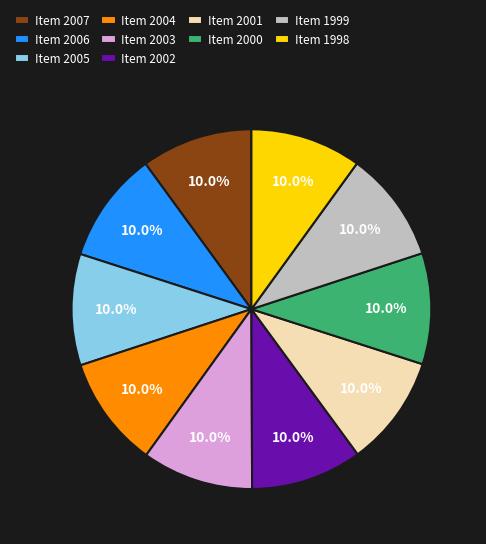

What is the total percentage of Item 2006 and Item 2004?

20.0%